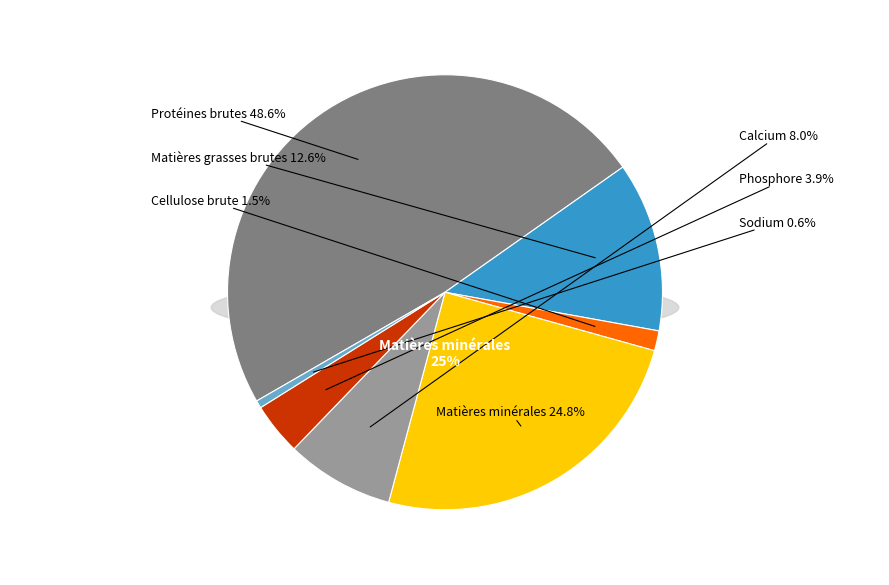

Is there any slice that represents more than half of the pie?

No